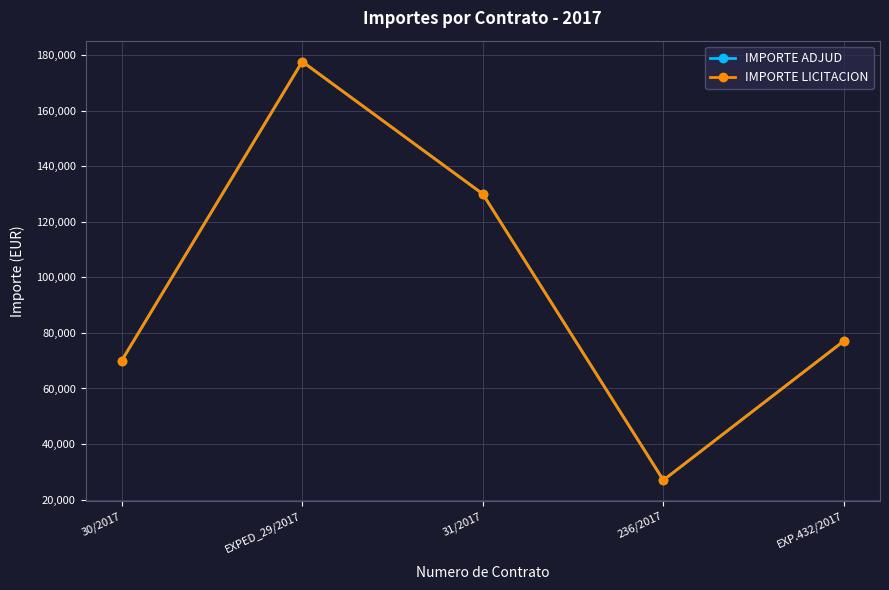

Between 31/2017 and EXP.432/2017, which is larger?

31/2017